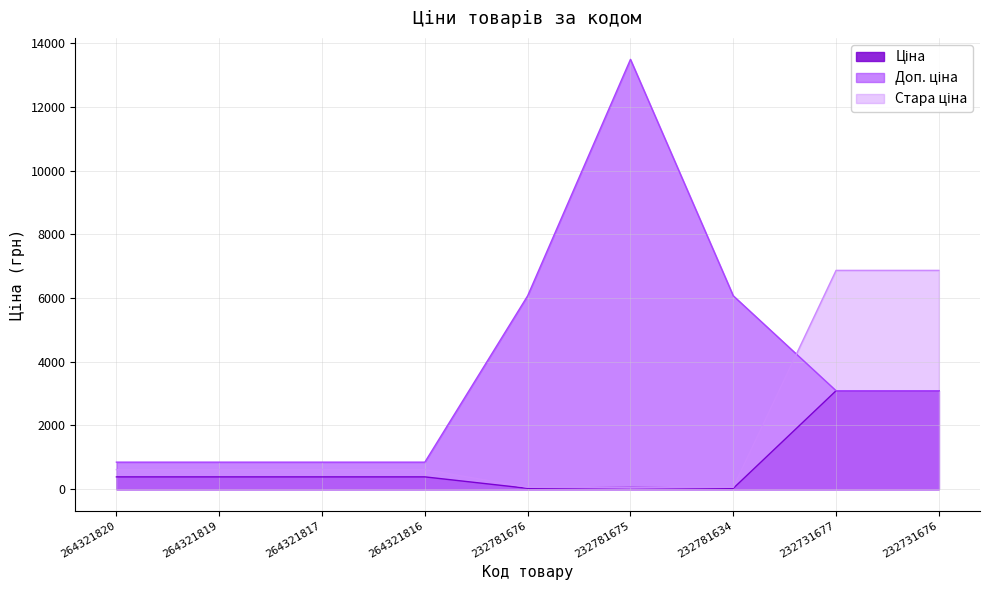

What is the sum of all Стара ціна values?

16379.4